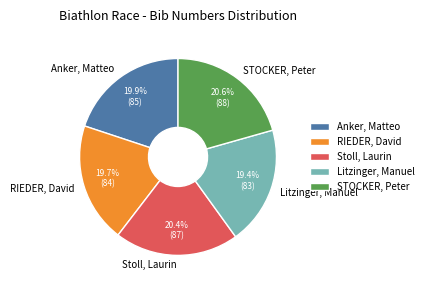

The Anker, Matteo slice represents 33% of the pie. True or false?

False